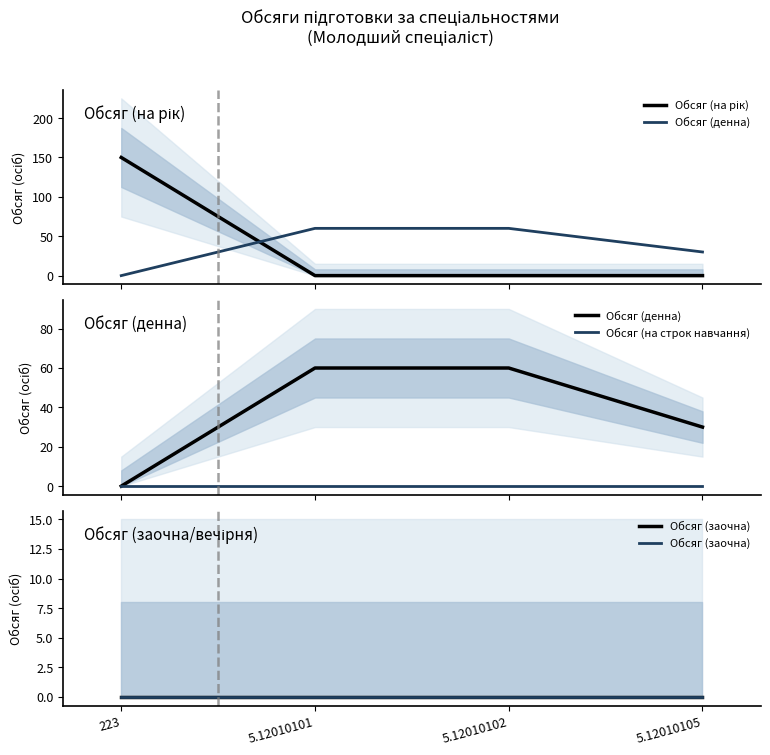

Which series changed the most between 223 and 5.12010105?

Обсяг (на рік)